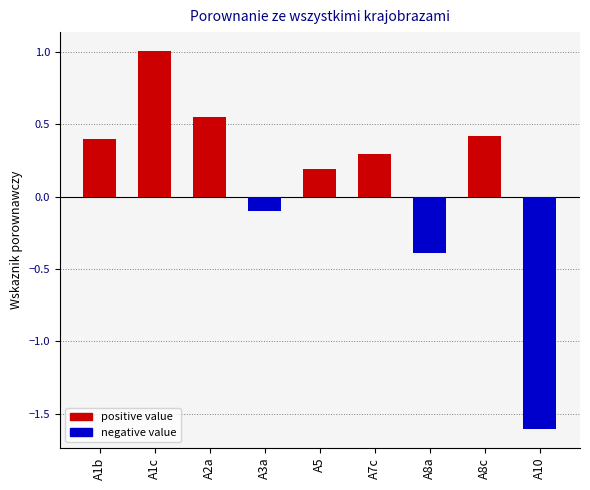

True or false: the data shows 0.8 at A2a.

False